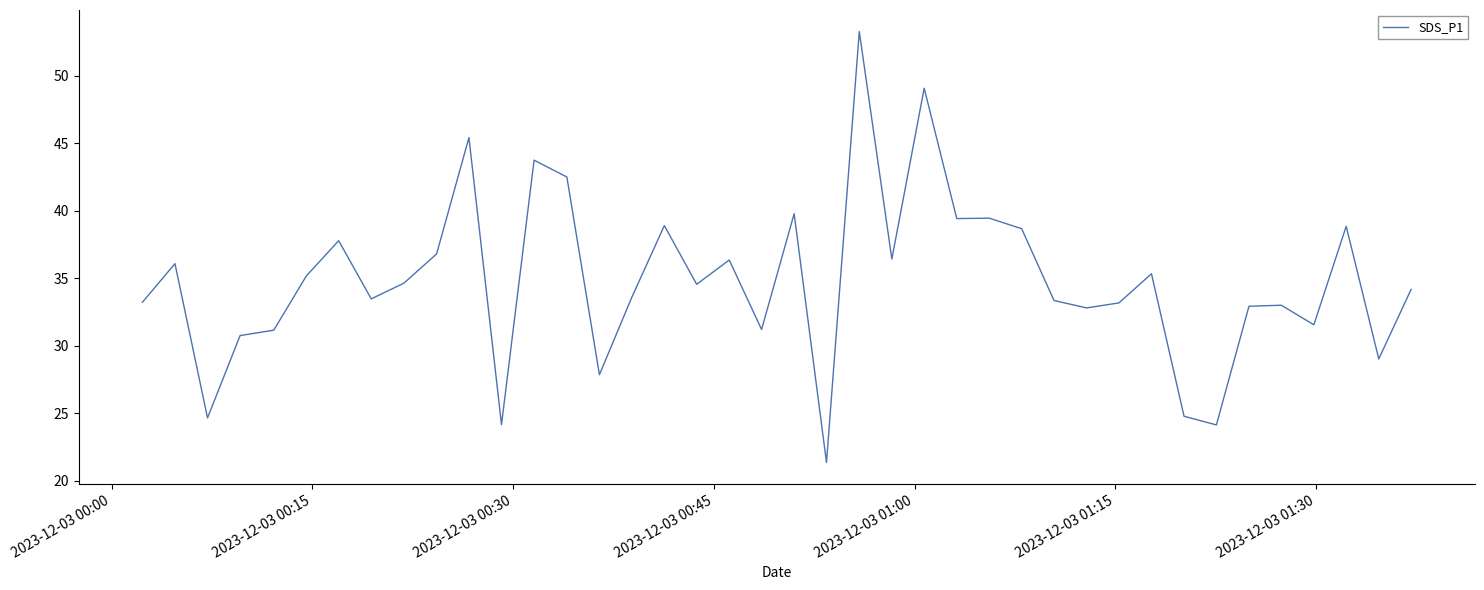

What is the minimum value shown in the chart?

21.4